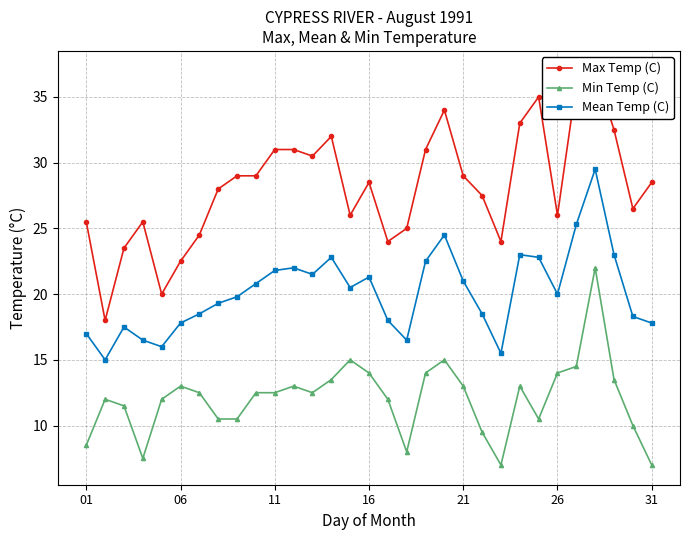

The Mean Temp (C) series shows 31.3 at 16. True or false?

False